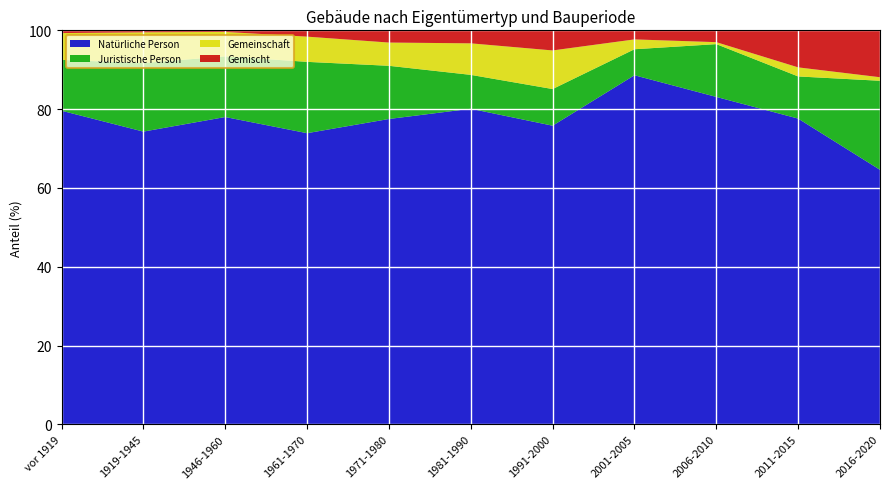

Reading left to right, extract all data points from this chart.

Natürliche Person: vor 1919=79.6	1919-1945=74.3	1946-1960=78.0	1961-1970=73.9	1971-1980=77.5	1981-1990=80.1	1991-2000=75.8	2001-2005=88.6	2006-2010=83.1	2011-2015=77.6	2016-2020=64.6
Juristische Person: vor 1919=12.9	1919-1945=17.4	1946-1960=15.4	1961-1970=18.1	1971-1980=13.5	1981-1990=8.6	1991-2000=9.3	2001-2005=6.6	2006-2010=13.4	2011-2015=10.7	2016-2020=22.6
Gemeinschaft: vor 1919=6.8	1919-1945=7.8	1946-1960=6.2	1961-1970=6.4	1971-1980=5.9	1981-1990=8.0	1991-2000=9.8	2001-2005=2.5	2006-2010=0.5	2011-2015=2.3	2016-2020=0.9
Gemischt: vor 1919=0.8	1919-1945=0.5	1946-1960=0.4	1961-1970=1.5	1971-1980=3.2	1981-1990=3.2	1991-2000=5.1	2001-2005=2.2	2006-2010=3.0	2011-2015=9.4	2016-2020=11.9